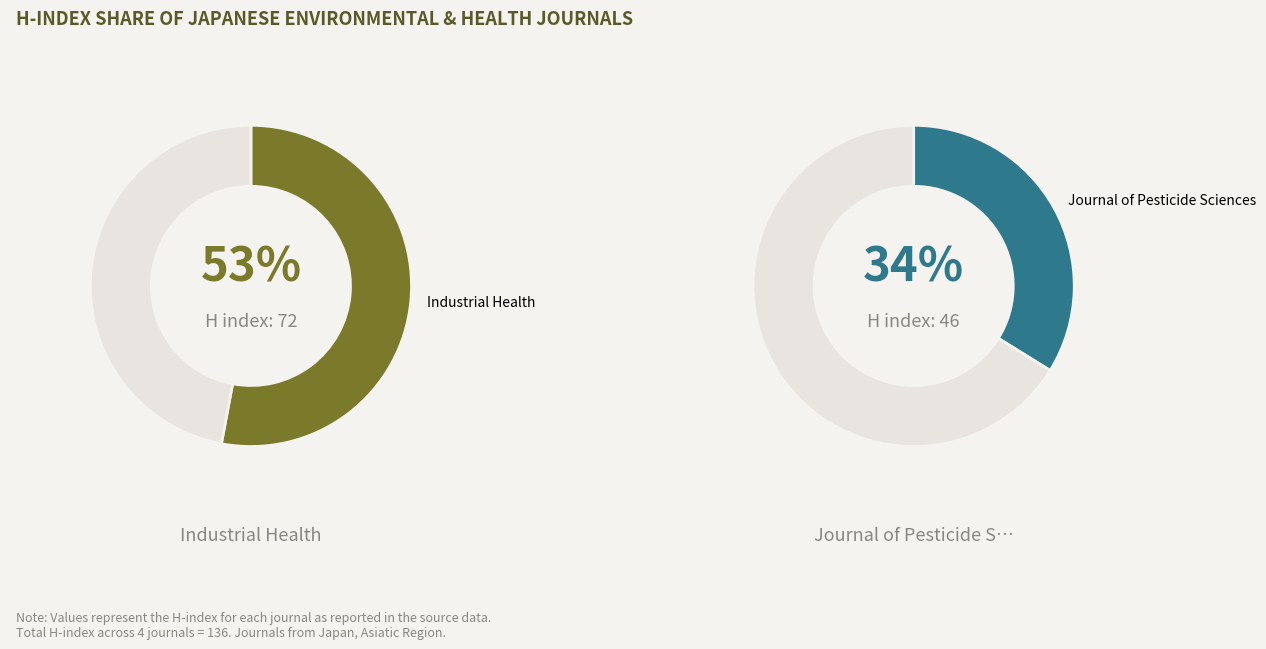

Does Japanese Journal of Health Physics account for over 50% of the chart?

No